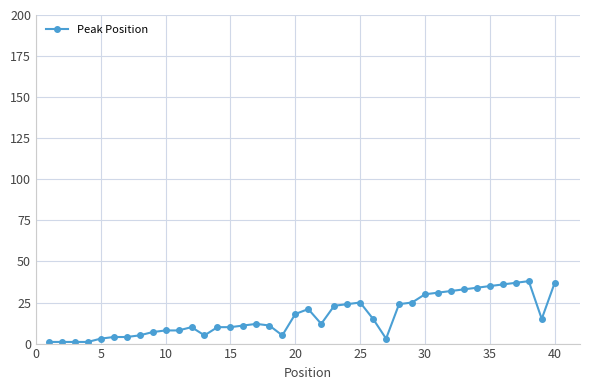

What is the sum of all values?

665